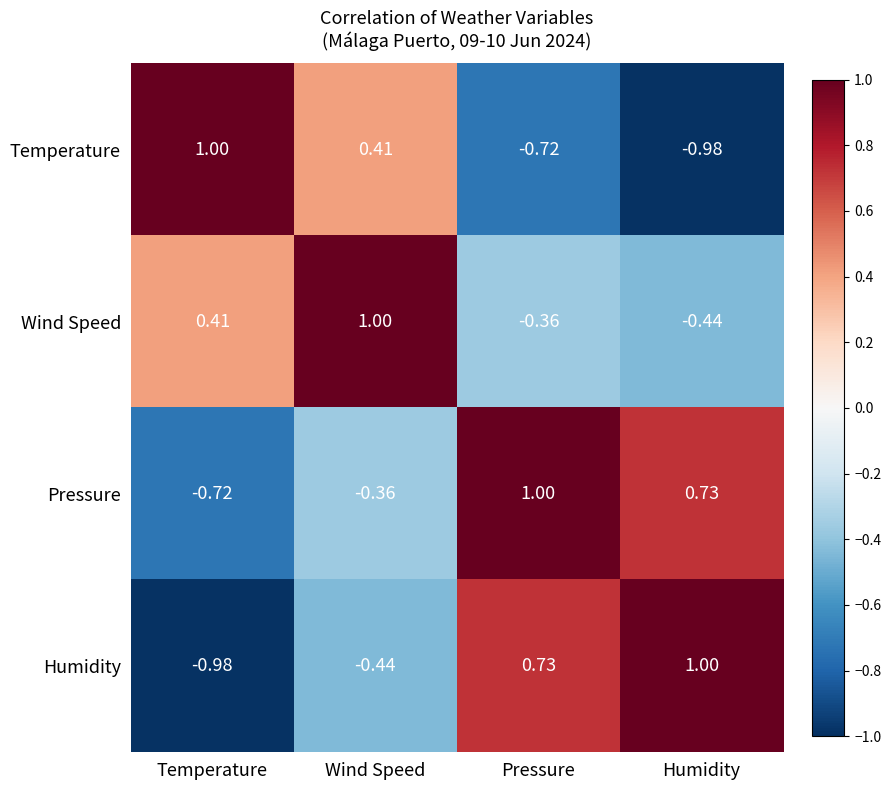

List the labels in order of Humidity value, smallest first.

Temperature, Wind Speed, Pressure, Humidity